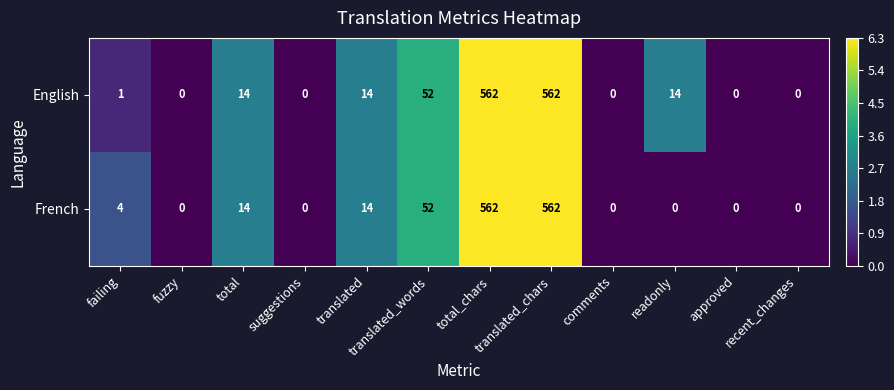

The English series shows 2 at failing. True or false?

False